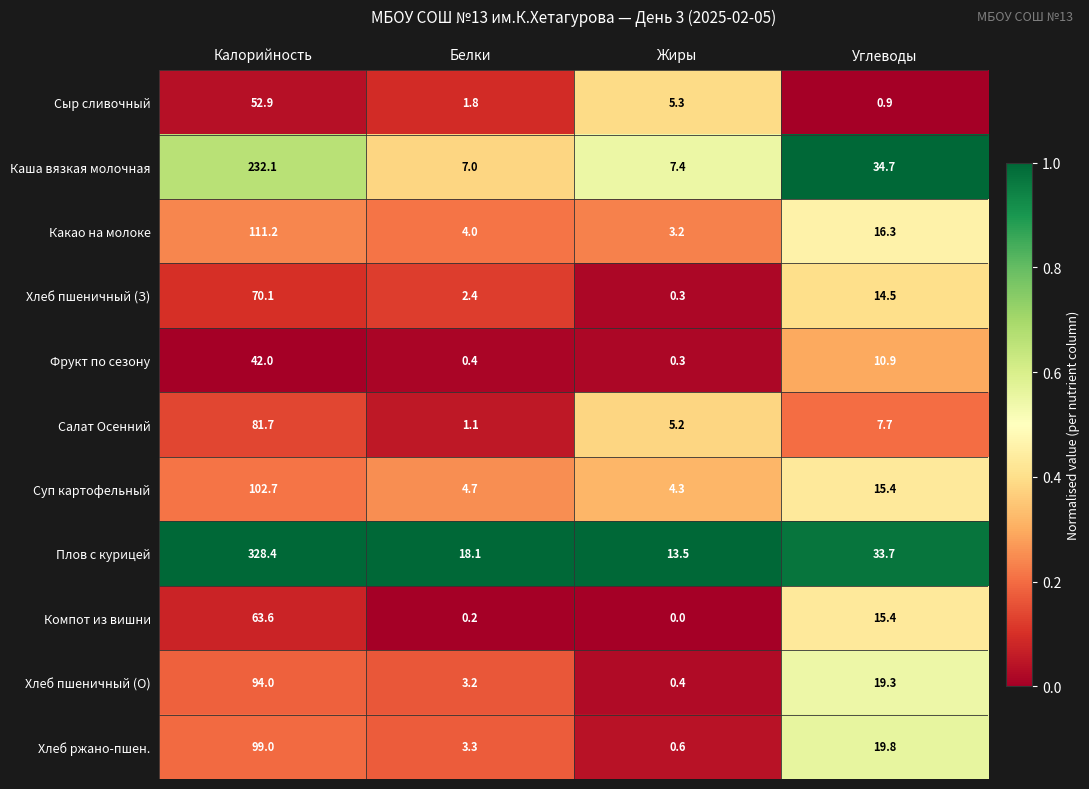

At which category does the chart reach its minimum across all series?

Жиры